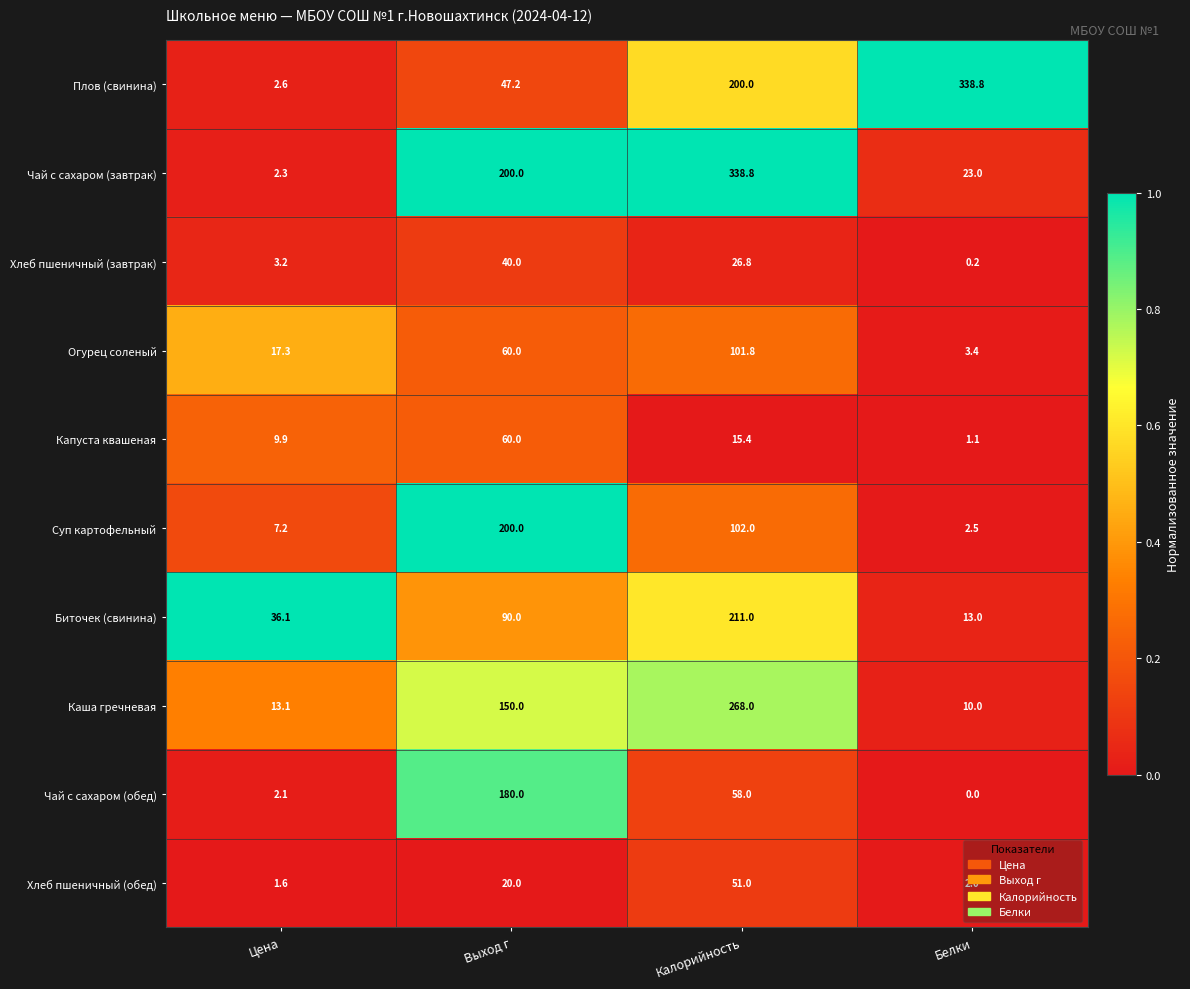

True or false: Суп картофельный has a value of 47.1 at Выход г.

False